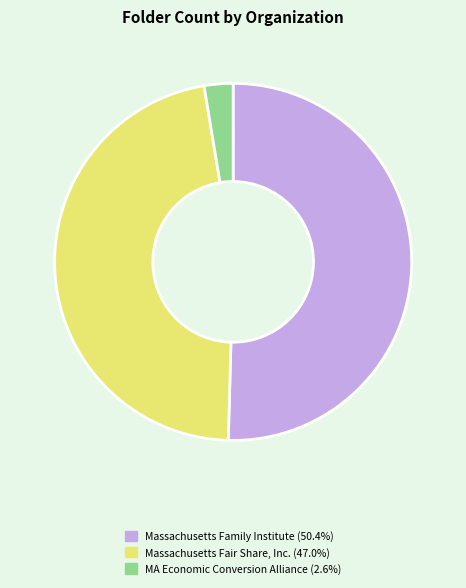

Does any single category account for the majority?

Yes